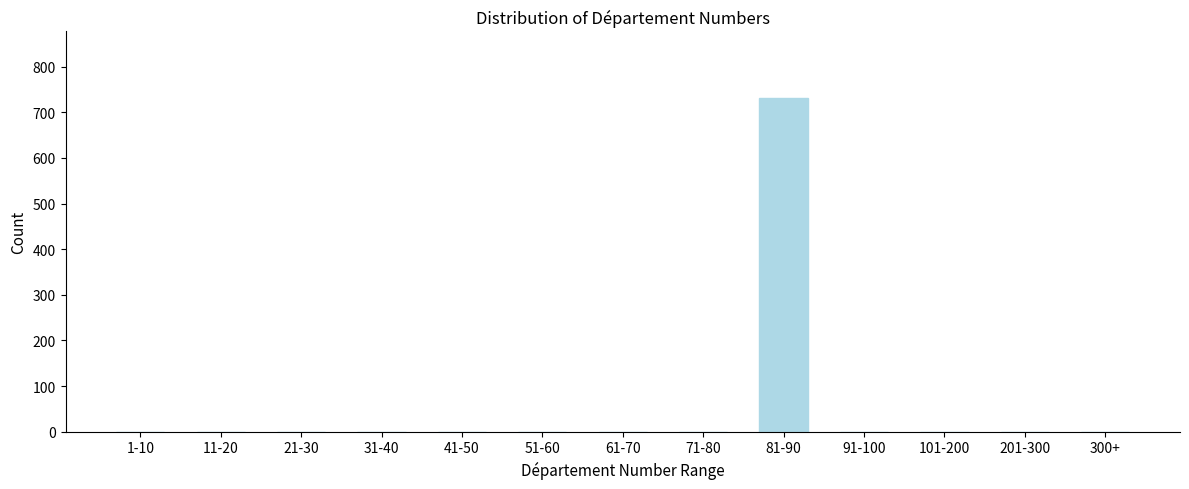

Reading right to left, extract all data points from this chart.

300+=0	201-300=0	101-200=0	91-100=0	81-90=731	71-80=0	61-70=0	51-60=0	41-50=0	31-40=0	21-30=0	11-20=0	1-10=0